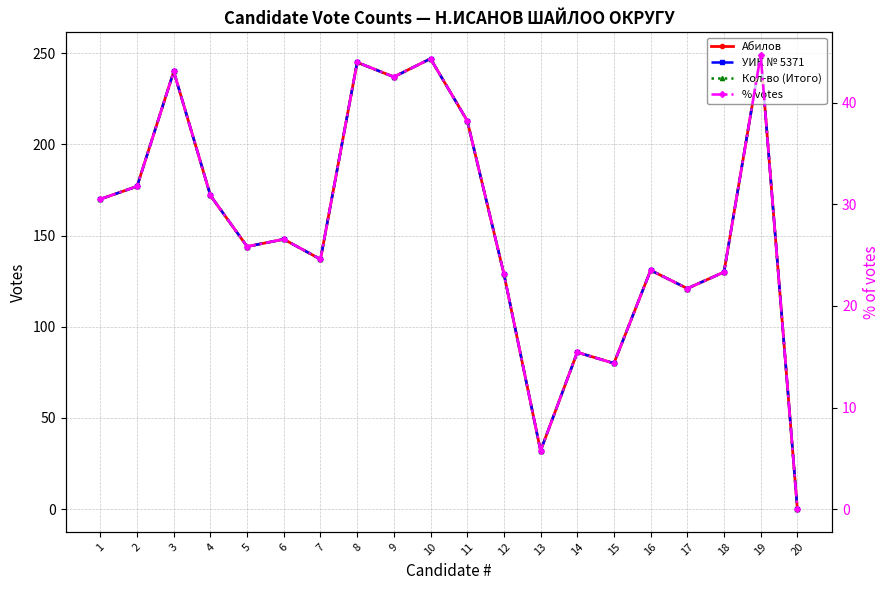

Is it true that Абилов equals 121.0 at 17?

True